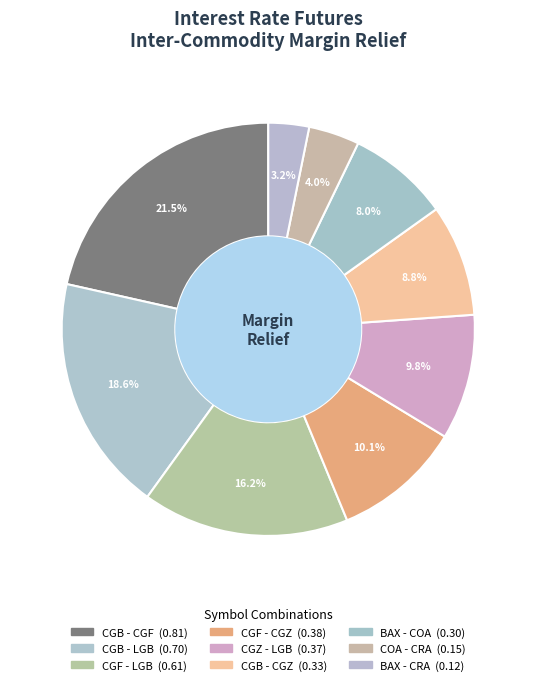

Which category has the smallest portion of the pie?

BAX - CRA